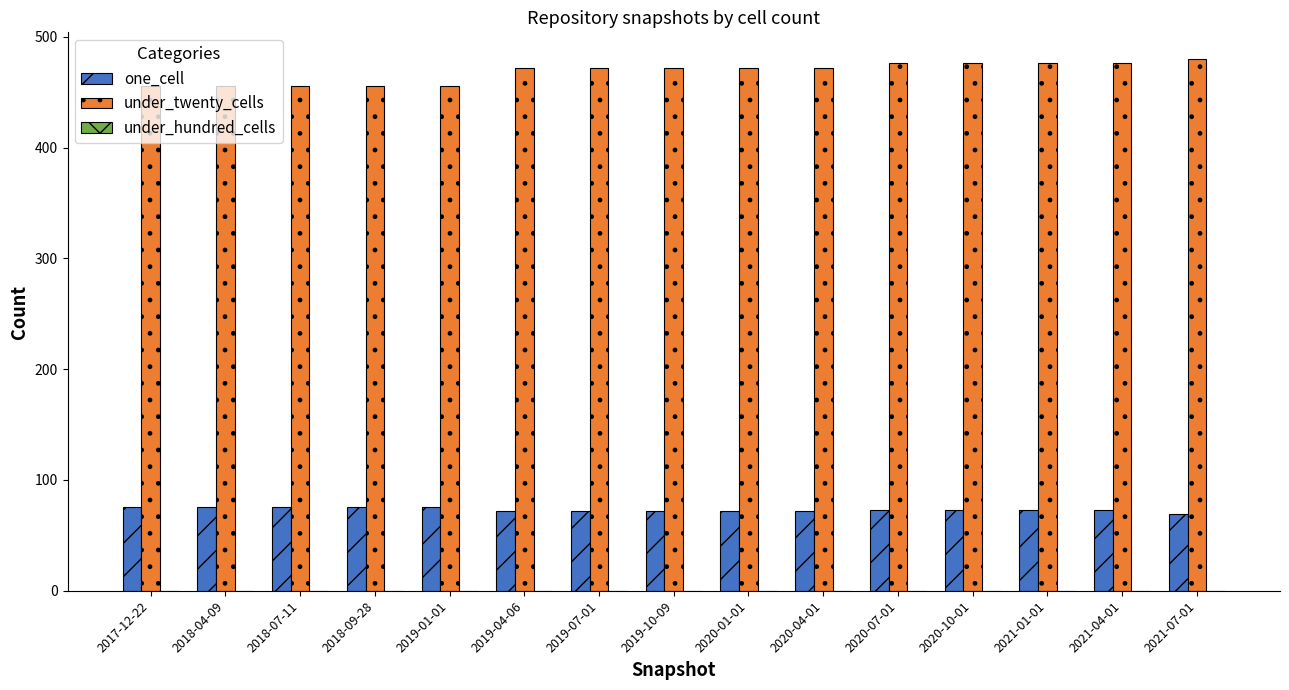

True or false: under_twenty_cells has a value of 480 at 2021-07-01.

True